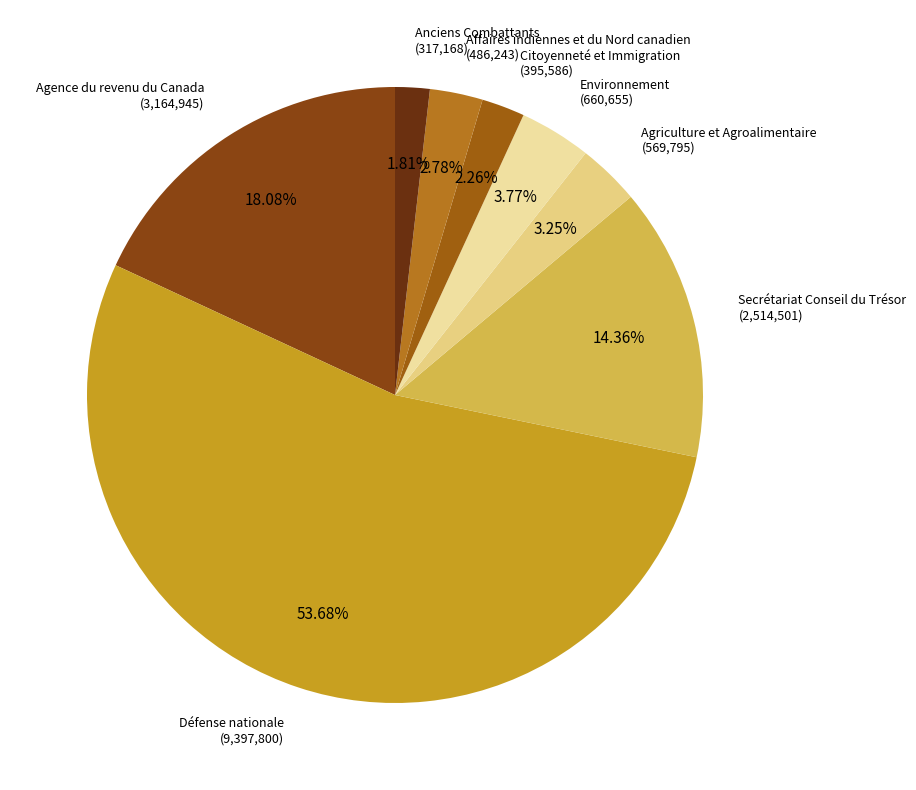

How many segments does this pie chart have?

8